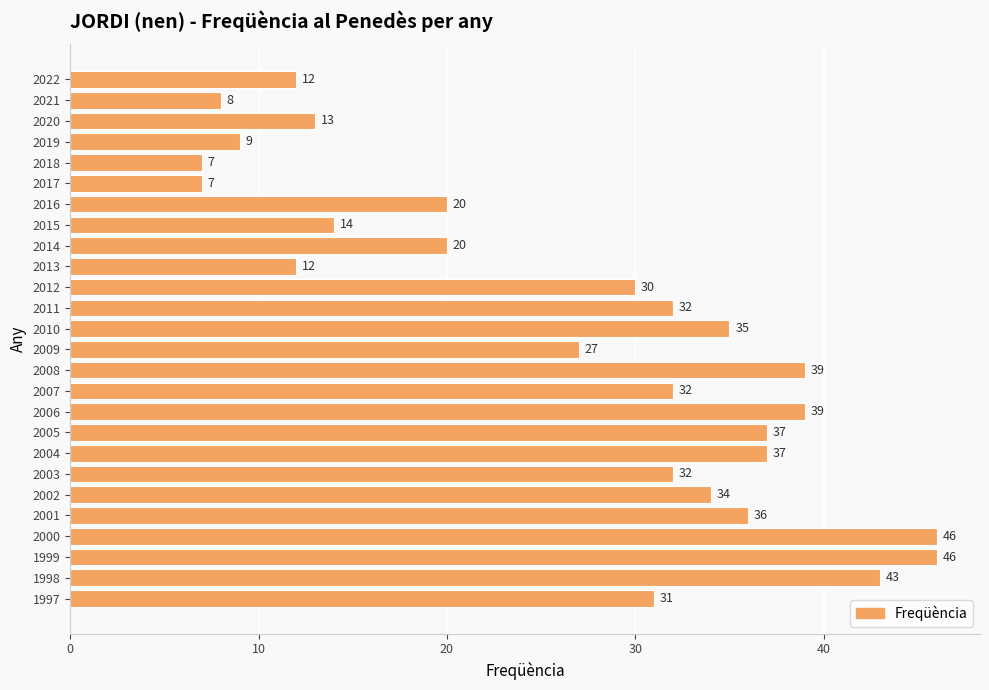

The value at 1998 is 12. True or false?

False